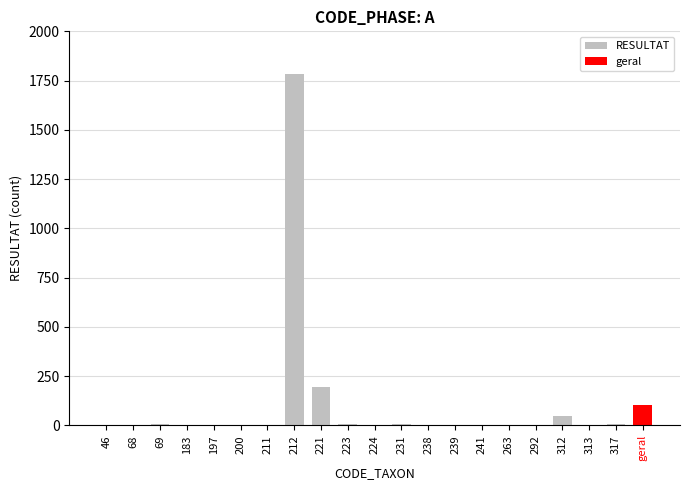

True or false: the data shows 48 at 312.

True